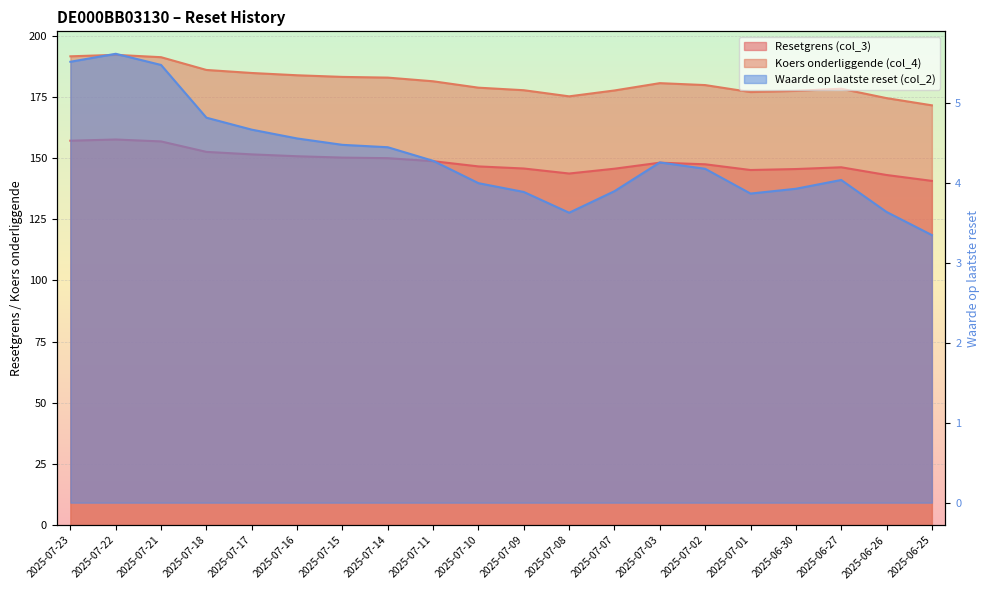

How many lines are shown in the chart?

3